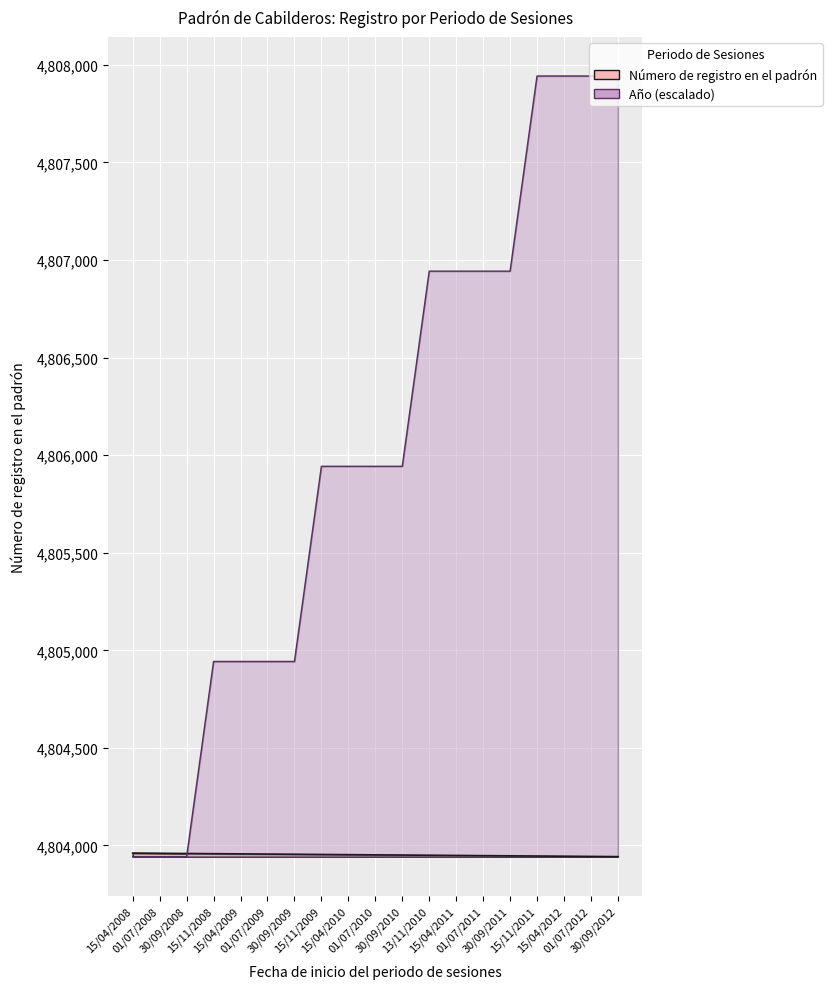

At which label does Año reach its peak?

15/11/2011